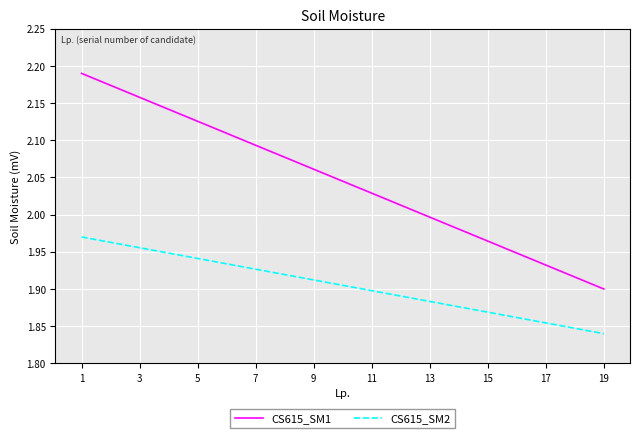

Which series has the widest spread of values?

CS615_SM1